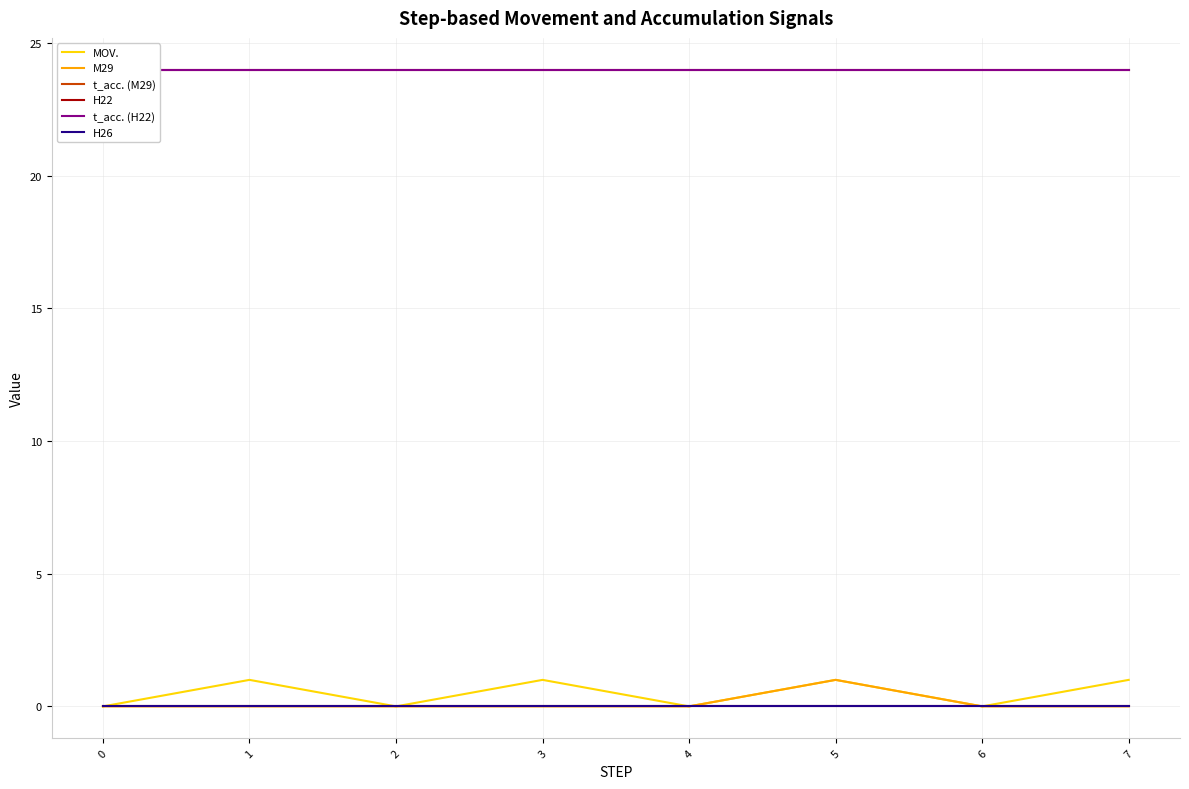

True or false: H26 has more than 1 points higher than both neighbors.

False